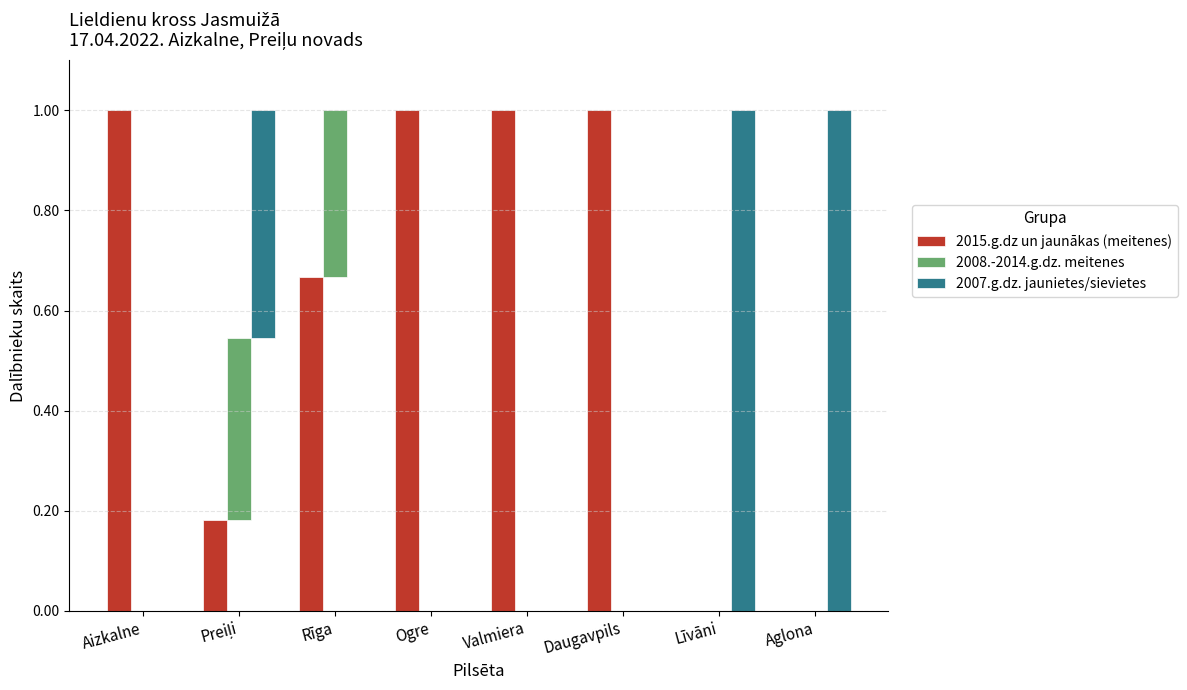

How many 2007.g.dz. jaunietes/sievietes values are between 0 and 1?

8